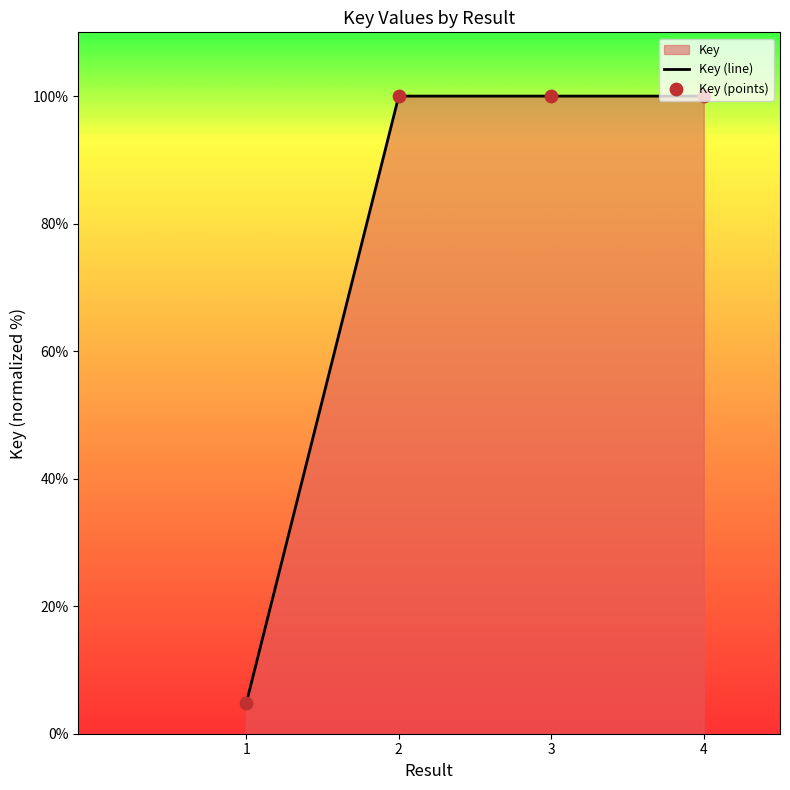

What is the change in value from 1 to 2?

+95.2